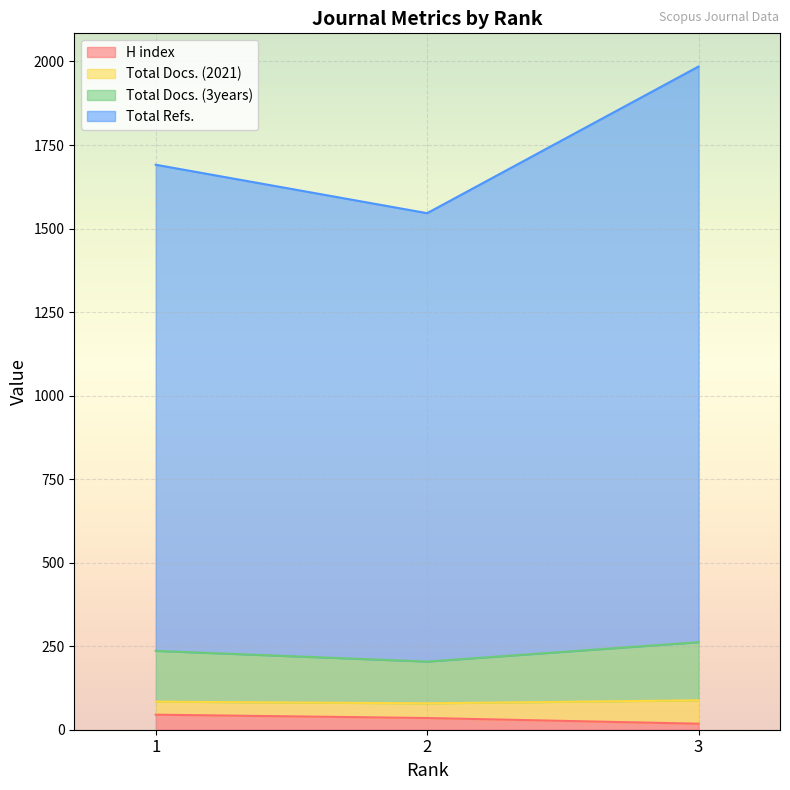

Which category has the lowest value in the H index series?

3